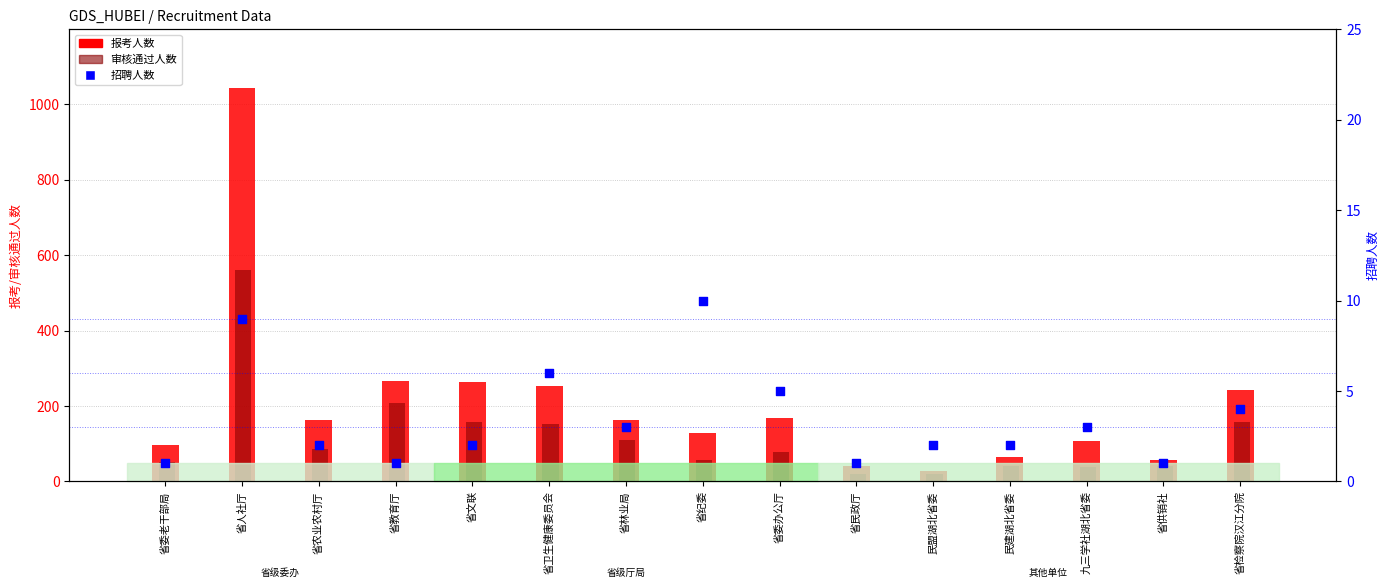

Which series contains the lowest Y value?

招聘人数